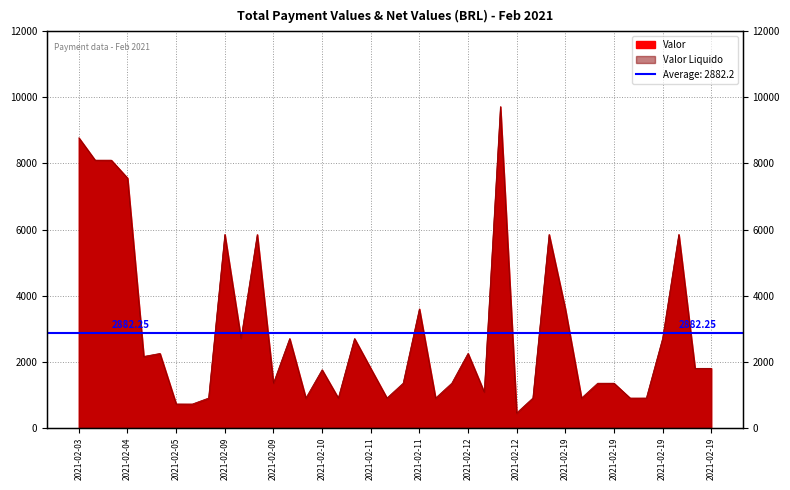

Does the chart have visible grid lines?

Yes